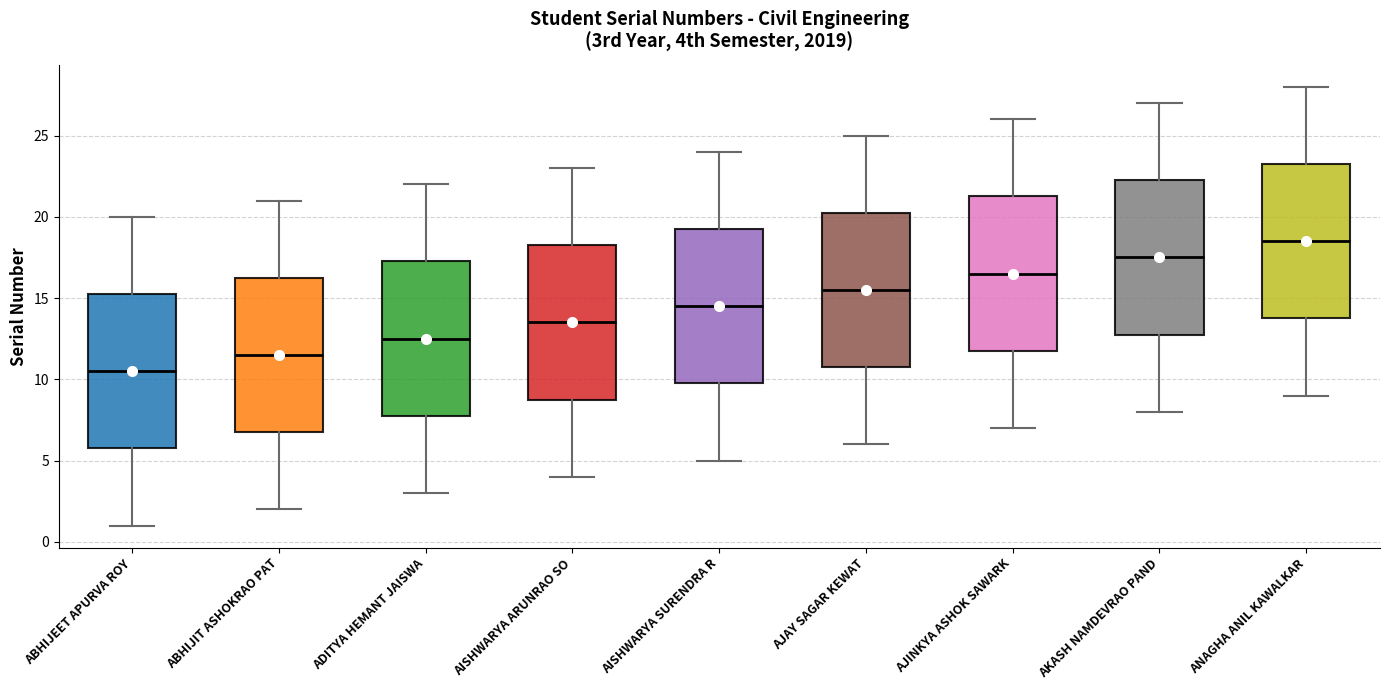

Which box has the lowest median line?

ABHIJEET APURVA ROY